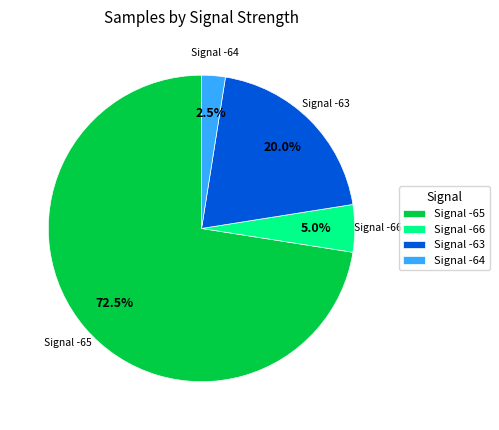

Does any single category account for the majority?

Yes